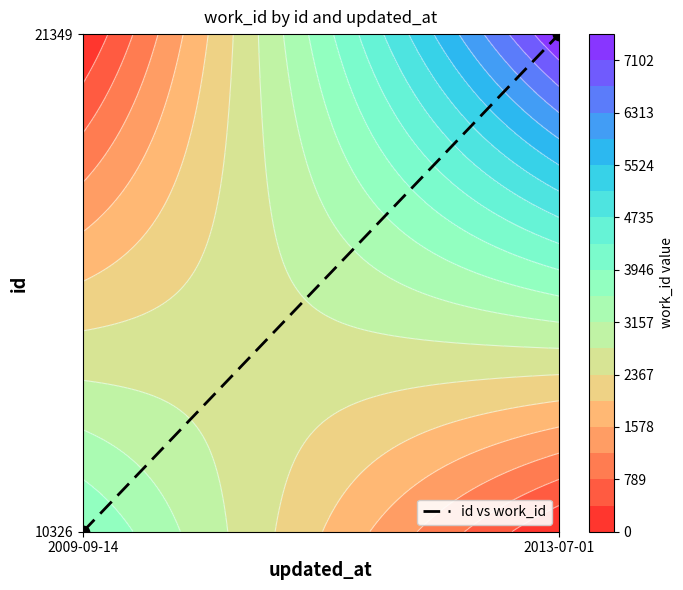

List the labels in order of value, smallest first.

2009-09-14, 2013-07-01